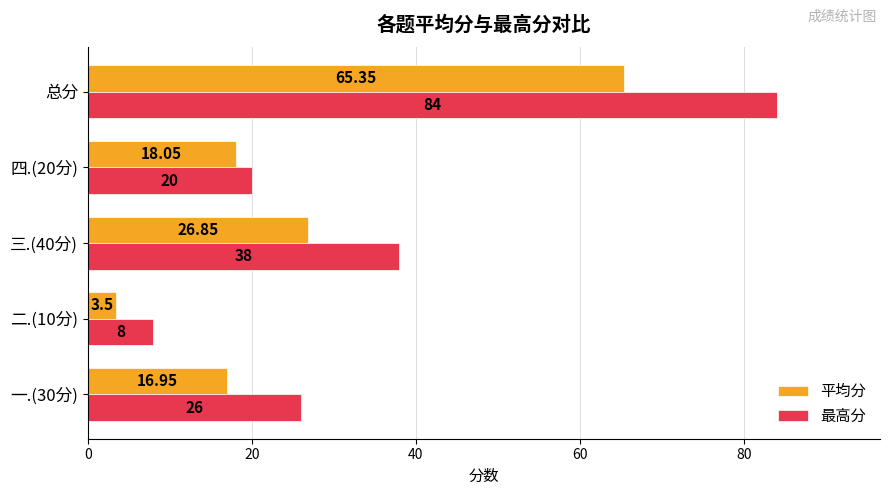

Rank the series at 一.(30分) from lowest to highest value.

平均分, 最高分